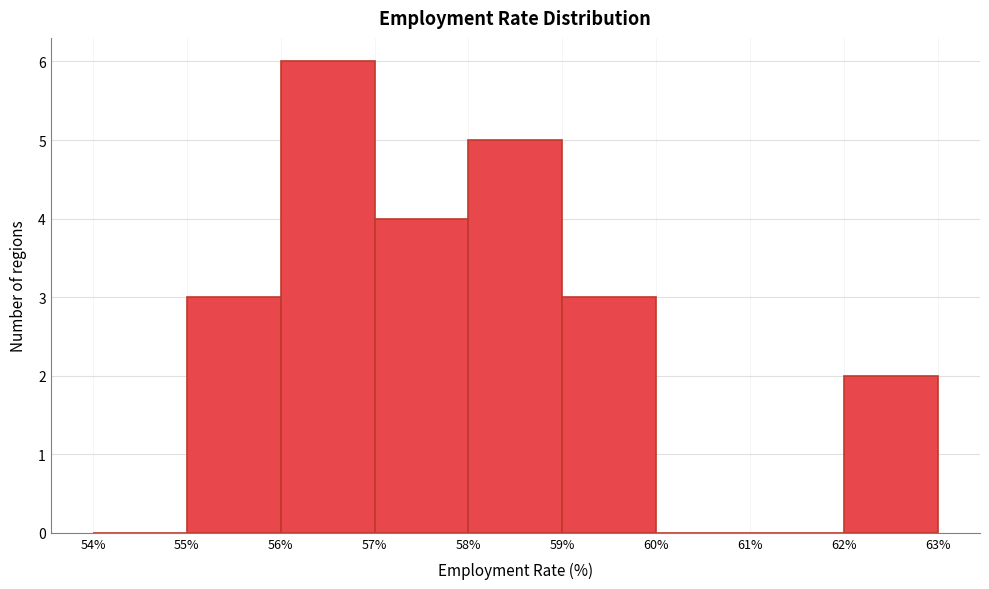

What is the height of the bar covering 55% to 56% on the x-axis? The values are not printed on the chart, so give them approximately, as read against the axis.

3